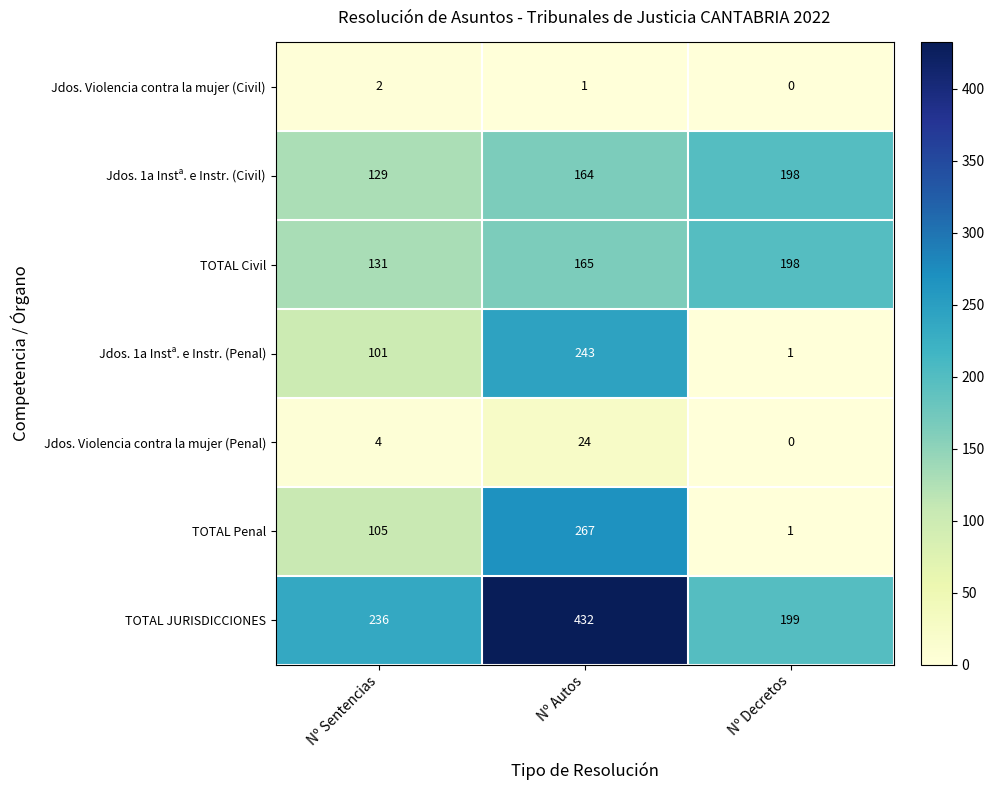

Which series has the largest total across all categories?

TOTAL JURISDICCIONES